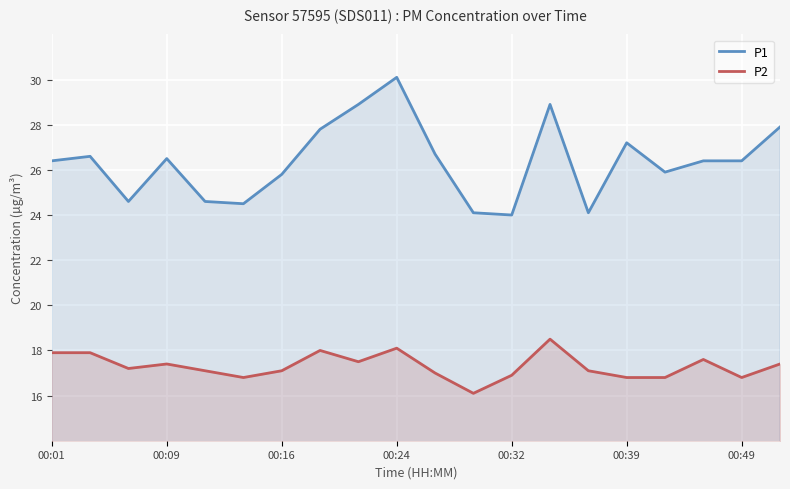

List the series in order of their overall mean, lowest first.

P2, P1